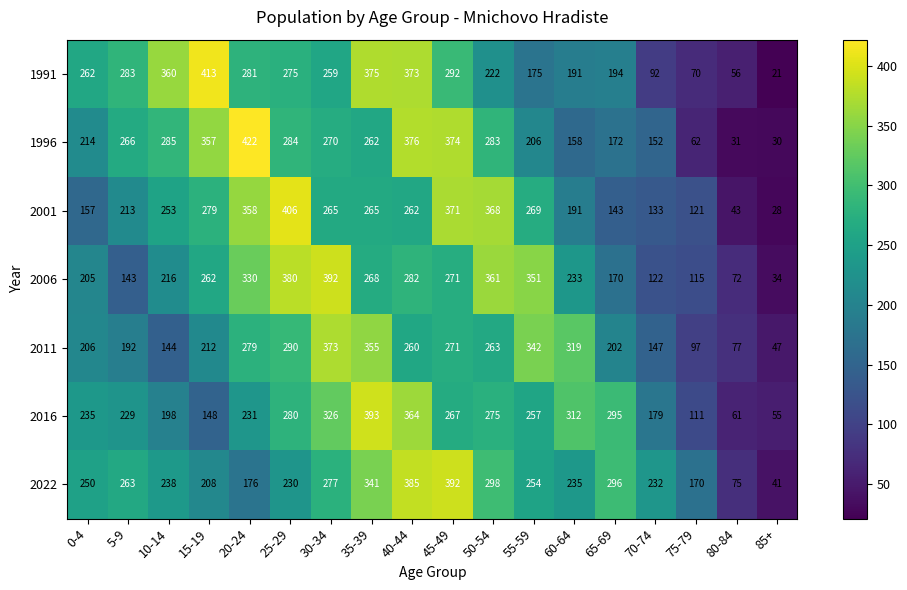

At 0-4, list the series in order from largest to smallest.

1991, 2022, 2016, 1996, 2011, 2006, 2001